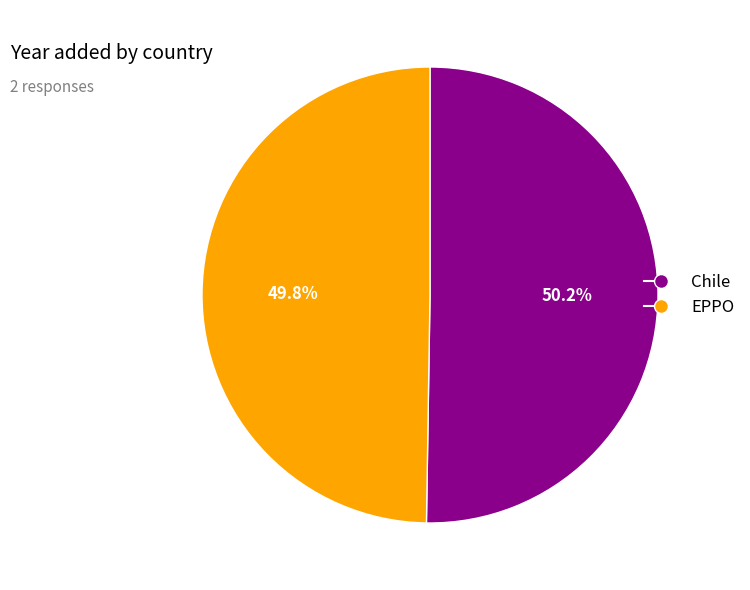

What is the ratio of the value at EPPO to the value at Chile?

1.0